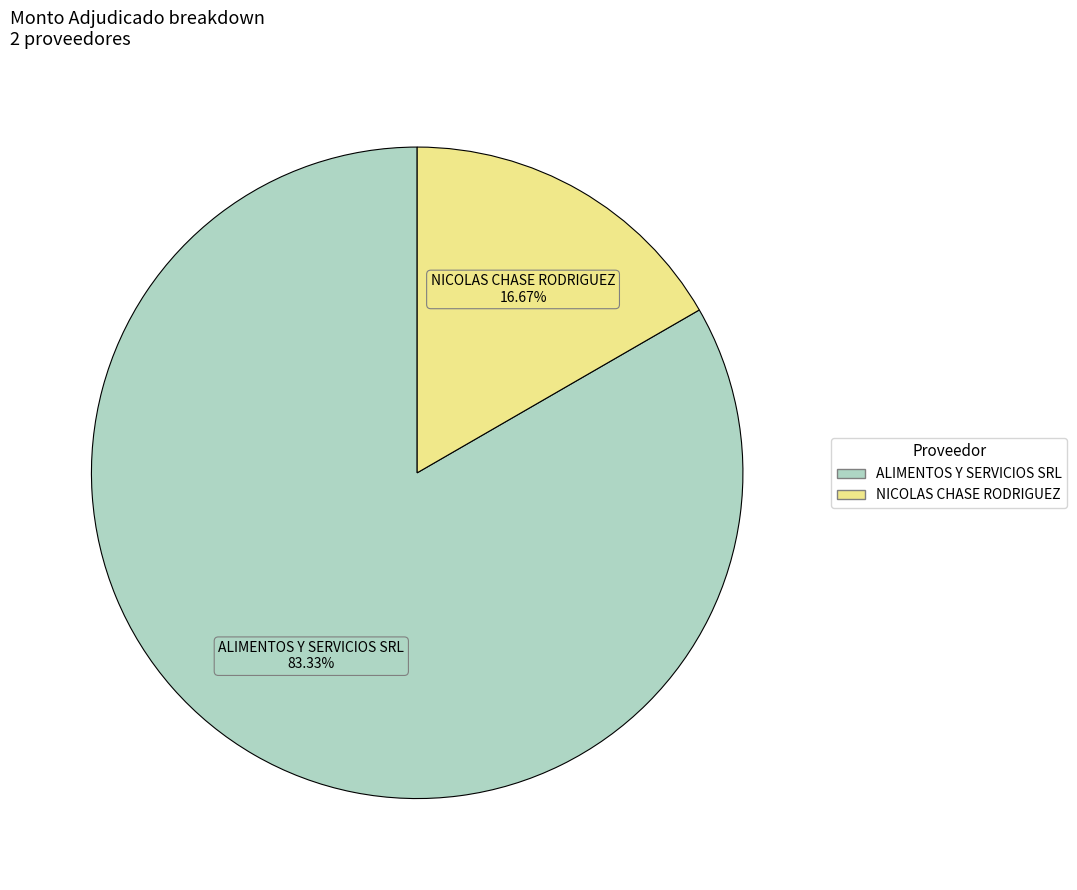

Is there a majority slice in this chart?

Yes